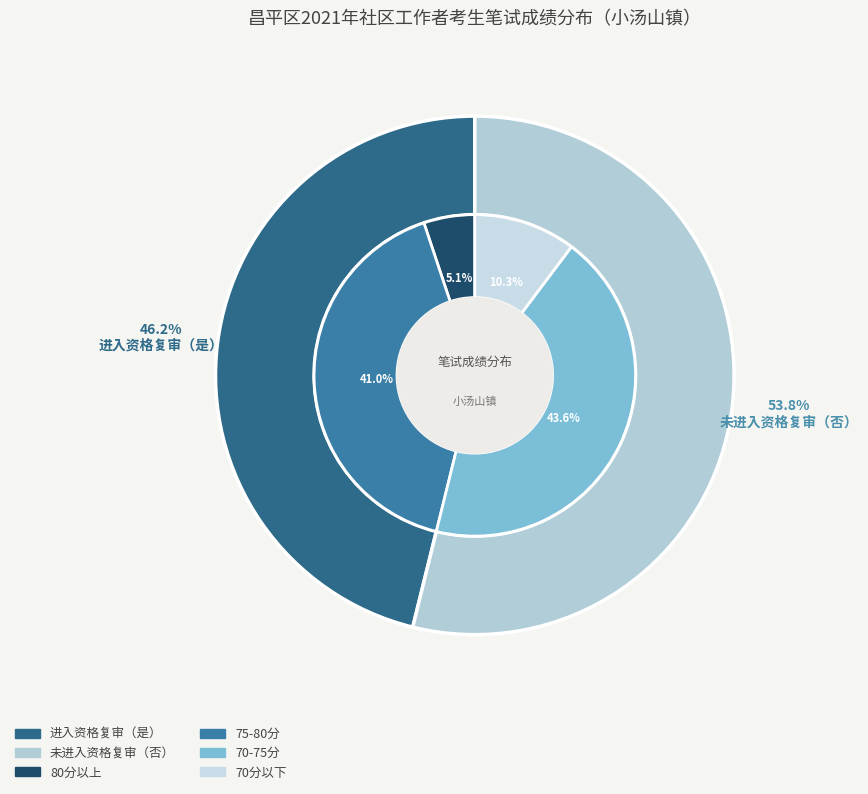

Is it true that 否 is 54% of the pie?

True